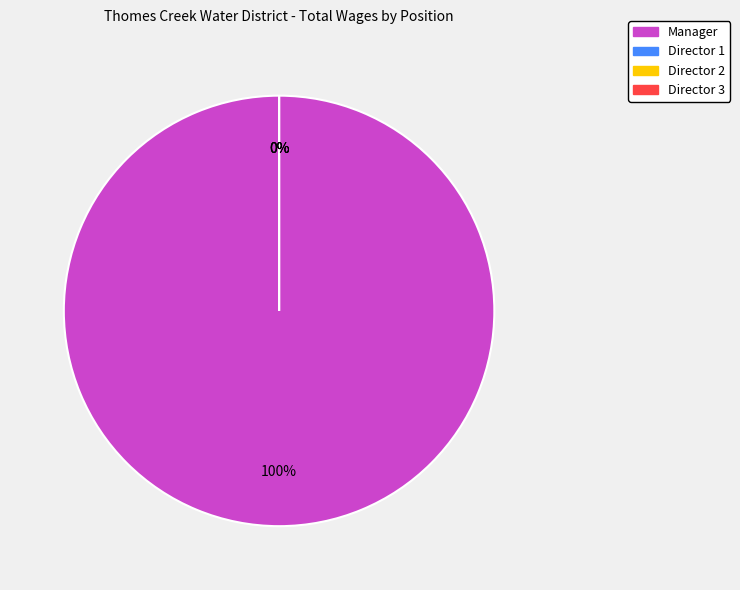

Which category has the biggest portion of the pie?

Manager